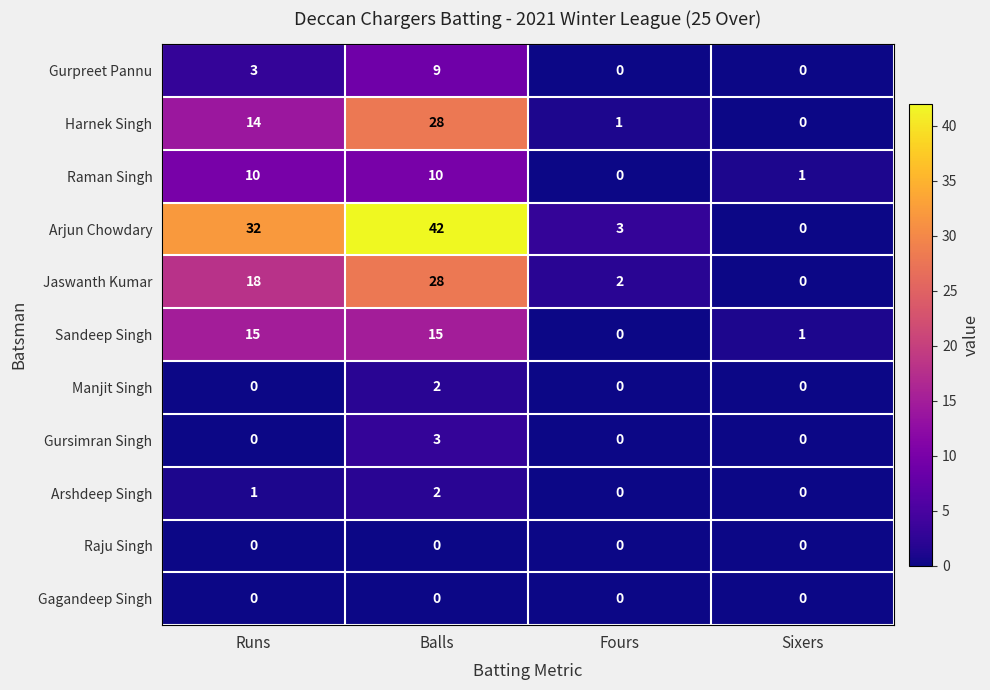

At how many categories does at least one series exceed 21?

2